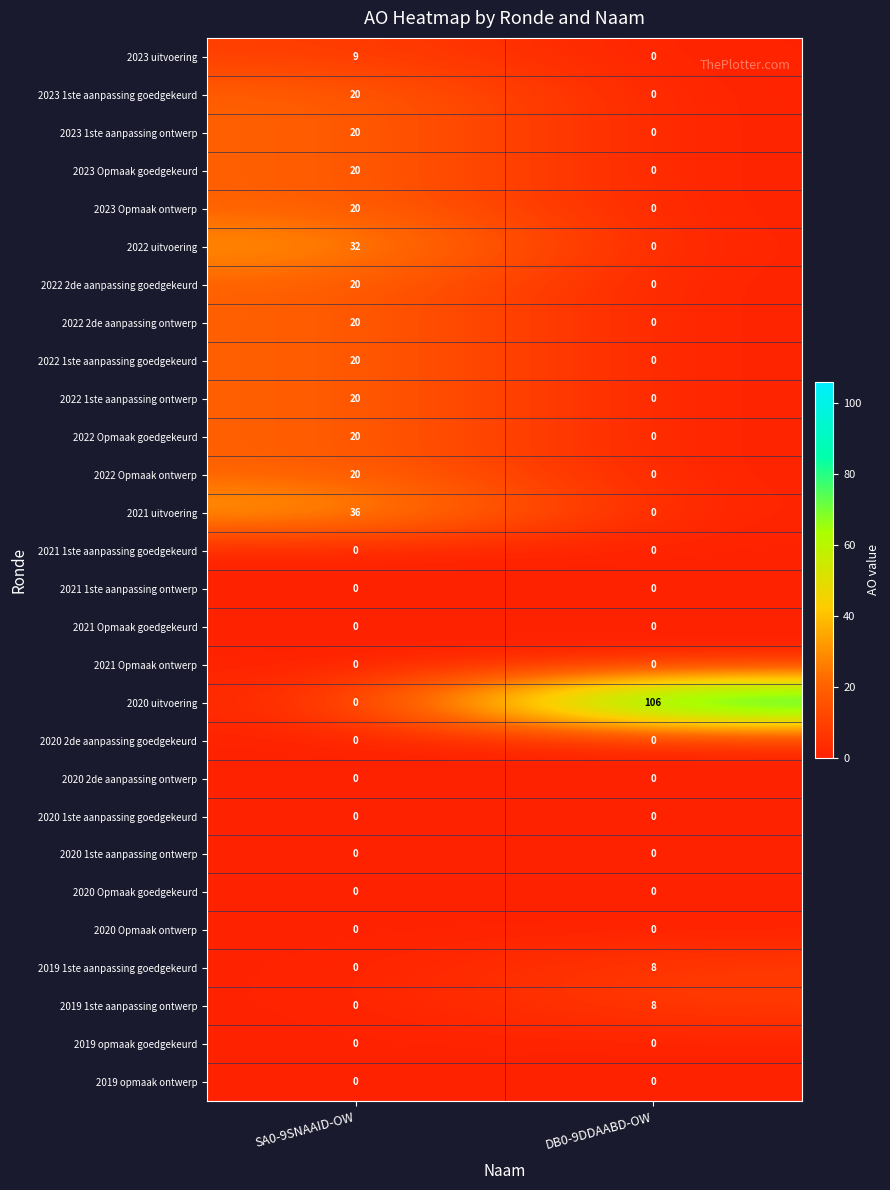

List the labels in order of 2022 Opmaak ontwerp value, largest first.

SA0-9SNAAID-OW, DB0-9DDAABD-OW